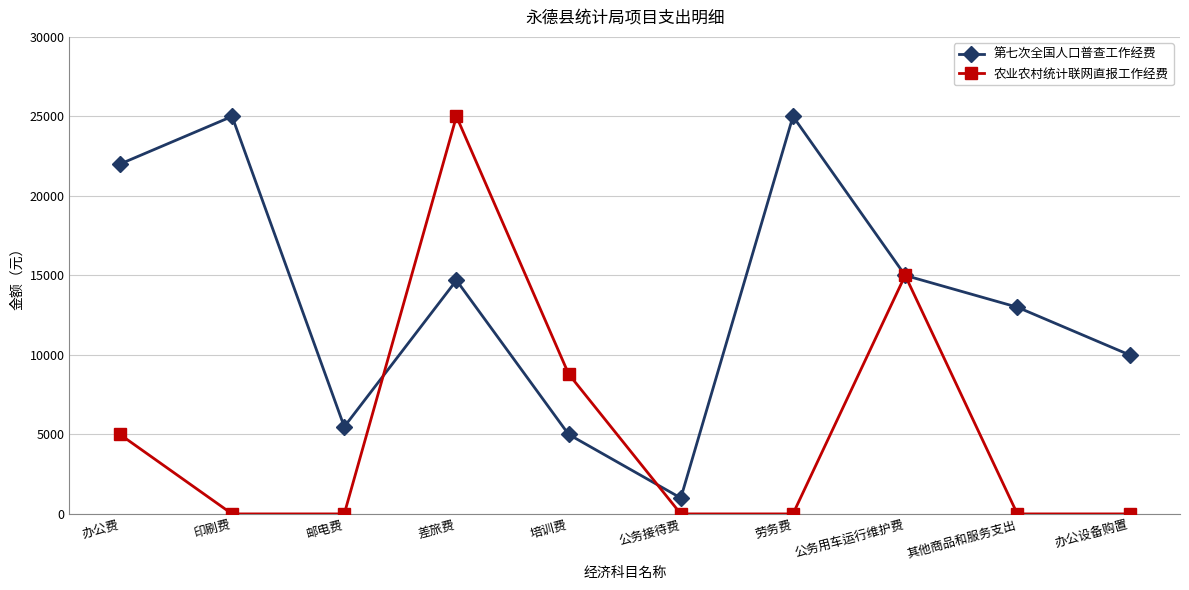

Reading left to right, list all the values displayed in this chart.

第七次全国人口普查工作经费: 22000.0	25000.0	5480.0	14691.8	5000.0	1000.0	25000.0	15000.0	13000.0	10000.0
农业农村统计联网直报工作经费: 5000.0	0.0	0.0	25000.0	8800.0	0.0	0.0	15000.0	0.0	0.0